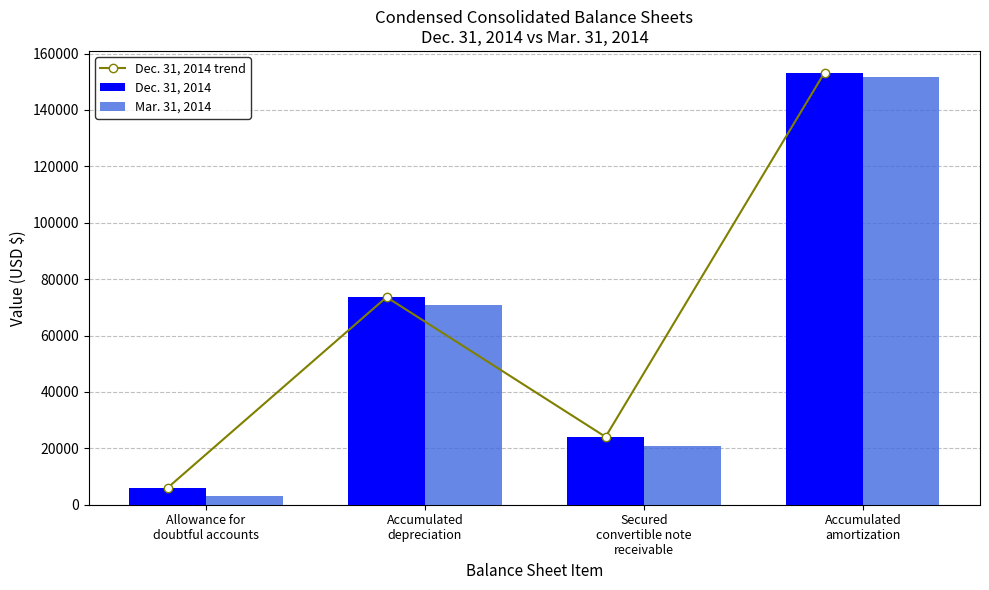

How many values in the Dec. 31, 2014 trend series are below 73618?

2